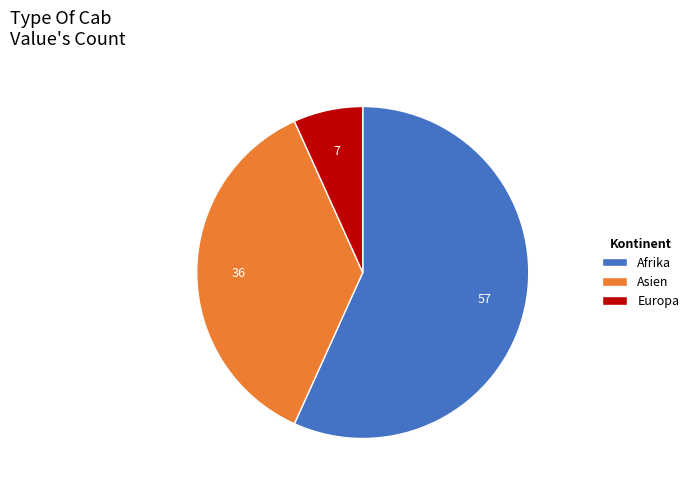

Approximately how many times larger is the value at Asien compared to Afrika?

0.6